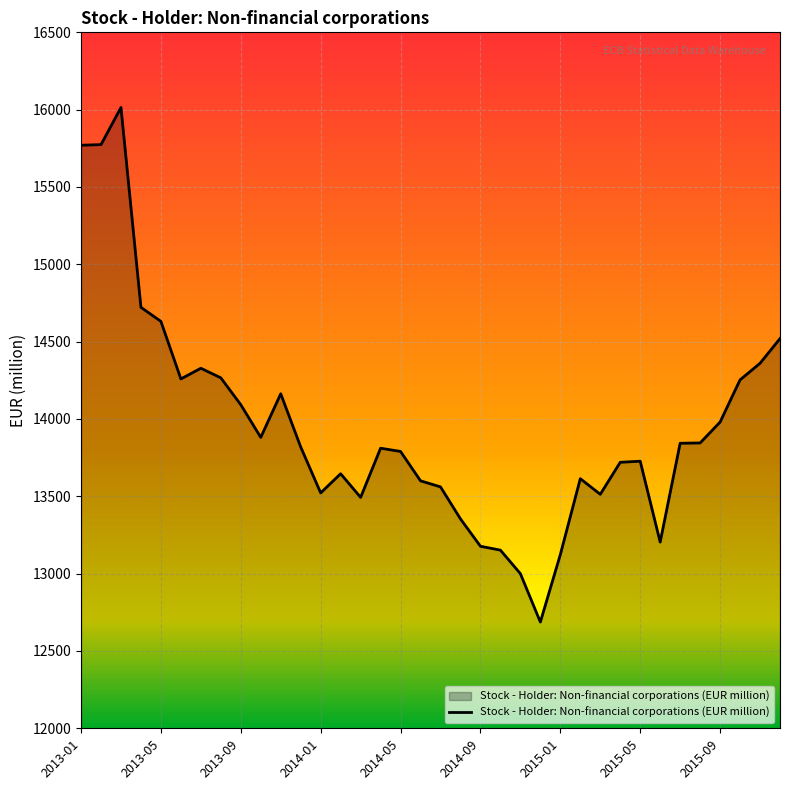

What is the smallest value displayed?

12687